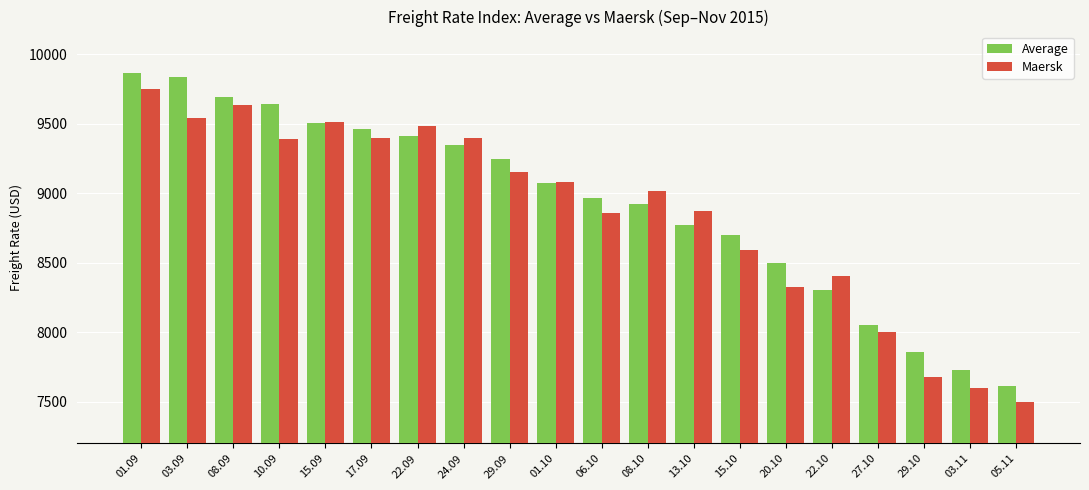

At which category is the sum across all series the highest?

01.09